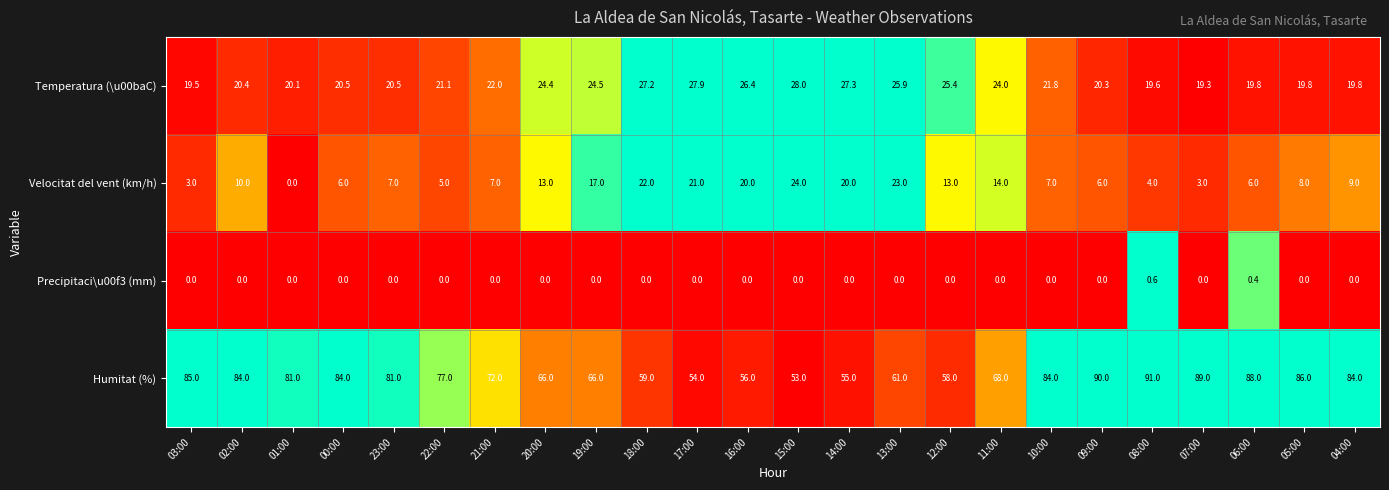

At 14:00, list the series in order from largest to smallest.

Humitat (%), Temperatura (\u00baC), Velocitat del vent (km/h), Precipitaci\u00f3 (mm)